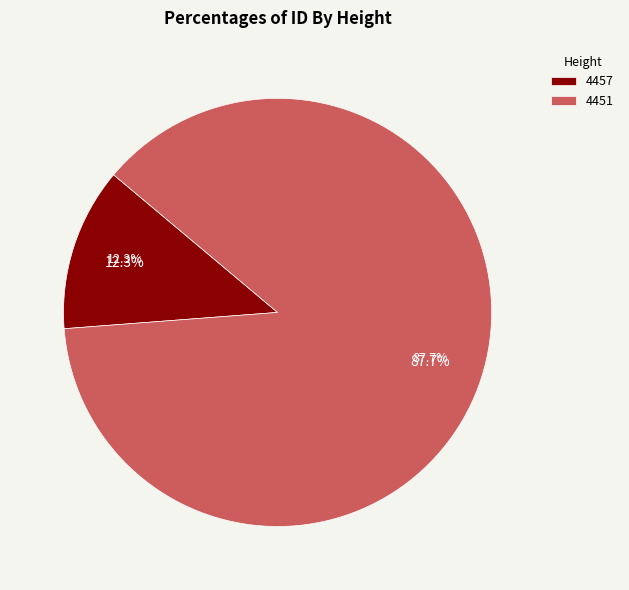

To the nearest percent, what percentage of the pie is 4457?

12%